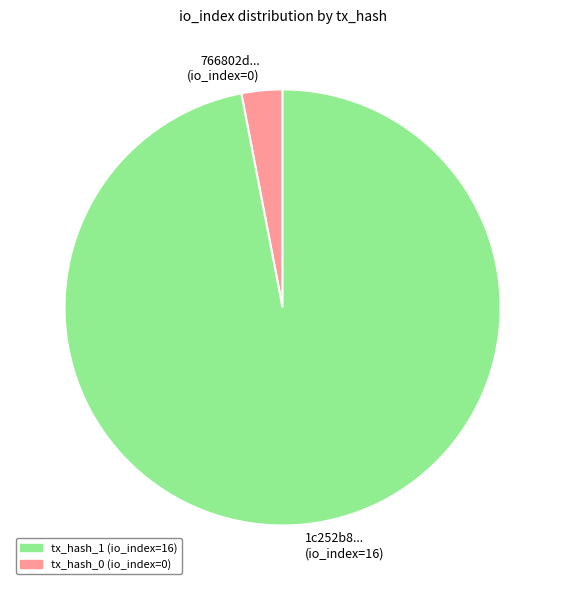

Does any single category account for the majority?

Yes